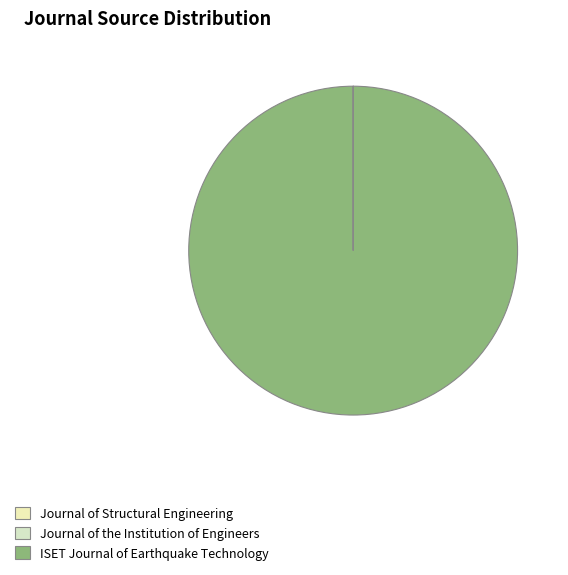

Between ISET Journal of Earthquake Technology and Journal of the Institution of Engineers, which is larger?

ISET Journal of Earthquake Technology